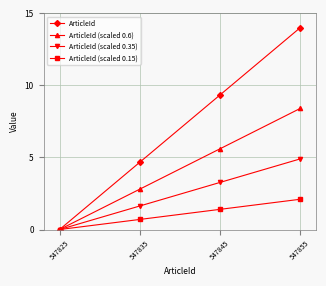

Where does the ArticleId series first go above 9?

547845